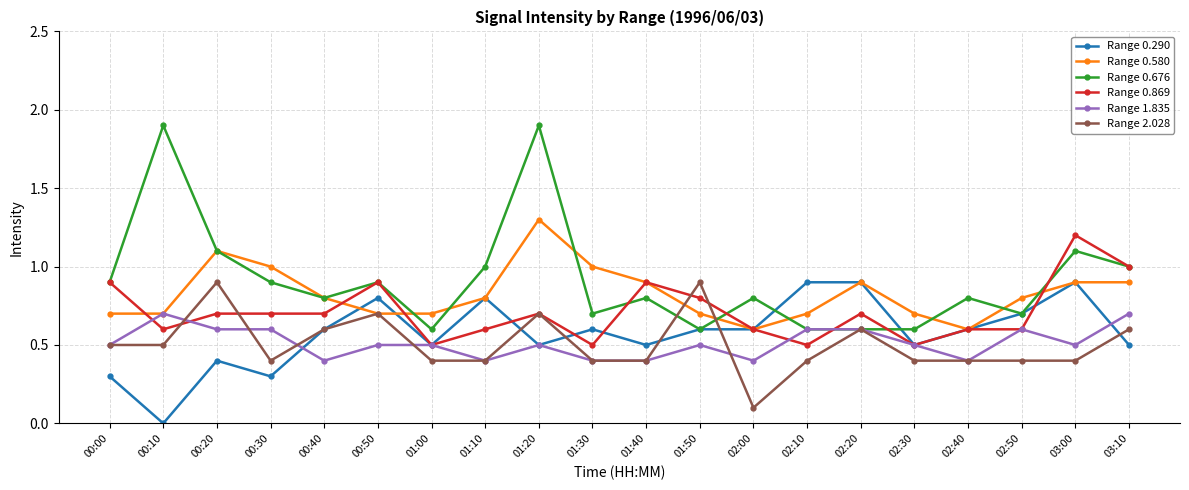

True or false: Range 0.676 has more than 0 points higher than both neighbors.

True